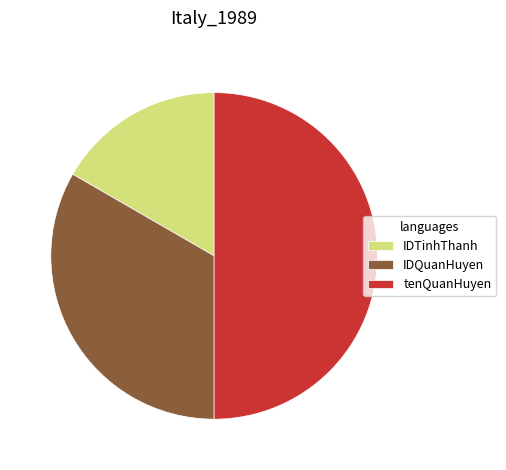

Do tenQuanHuyen and IDQuanHuyen together represent more than half of the pie?

Yes